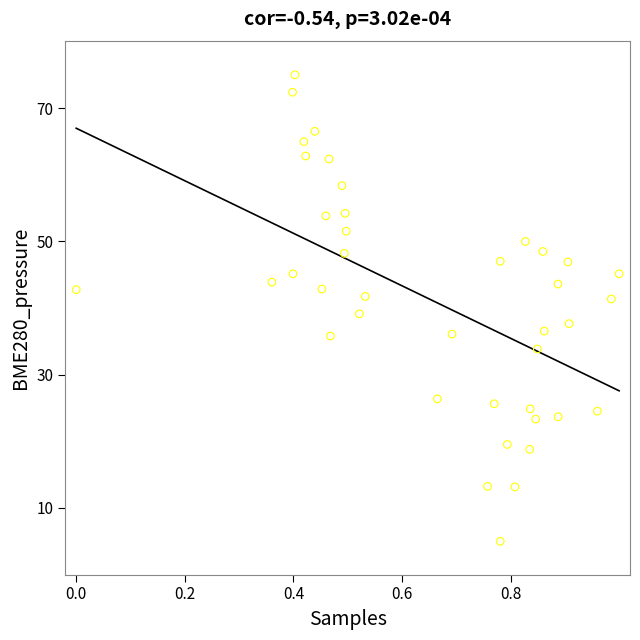

What is the range of Y values (max minus min)?

70.0